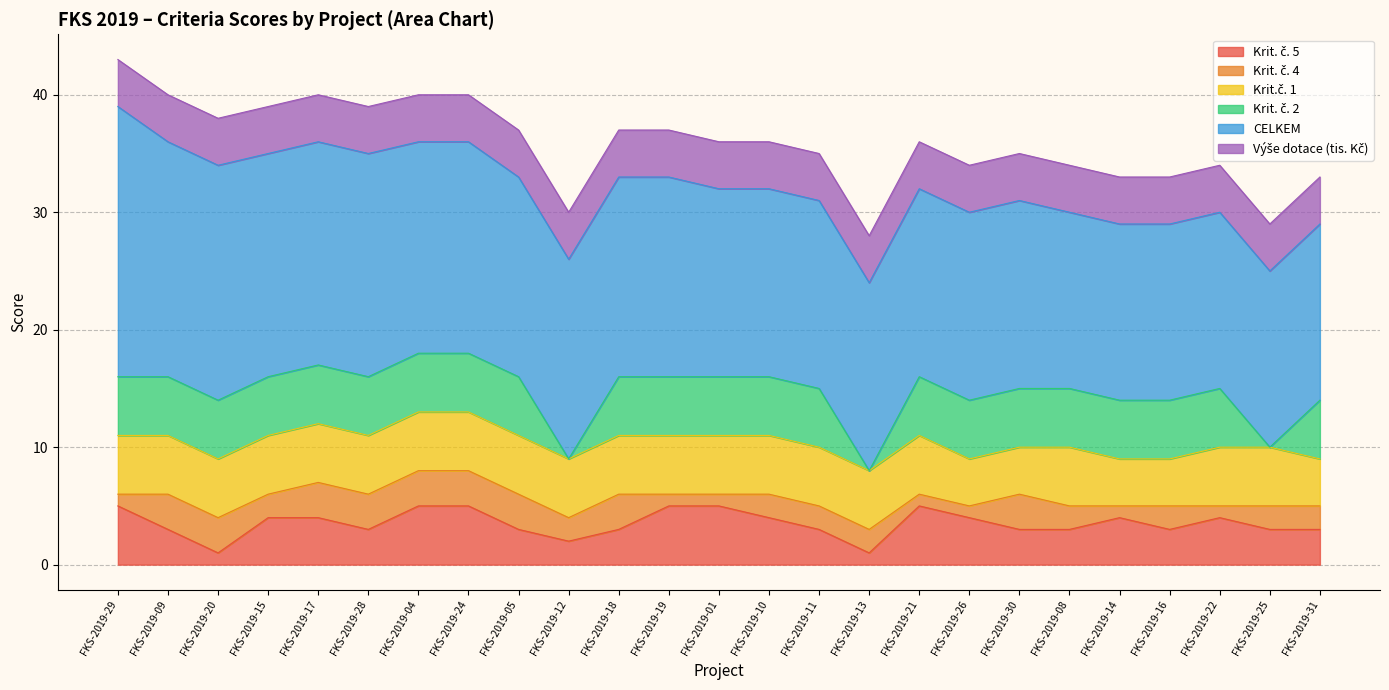

Which series has the widest spread of values?

CELKEM